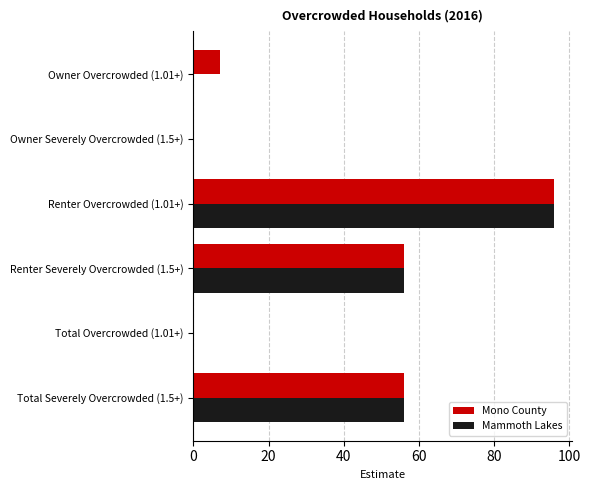

How many data points does each series have?

6